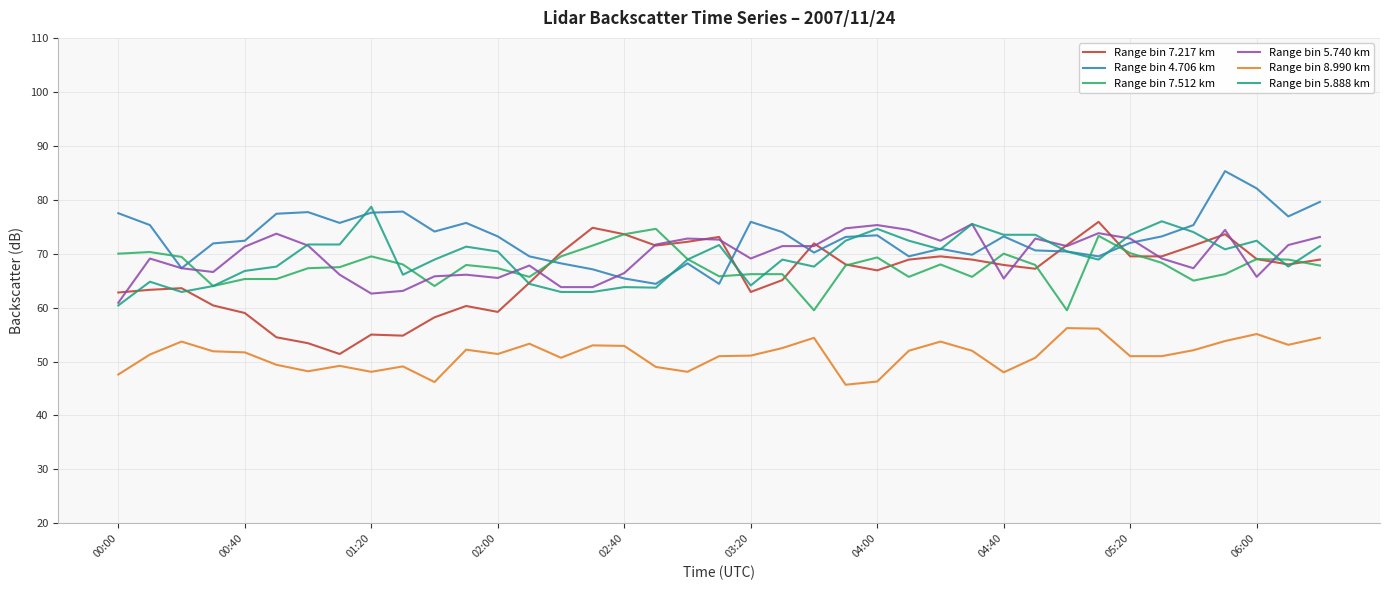

What is the minimum value shown in the chart?

45.7